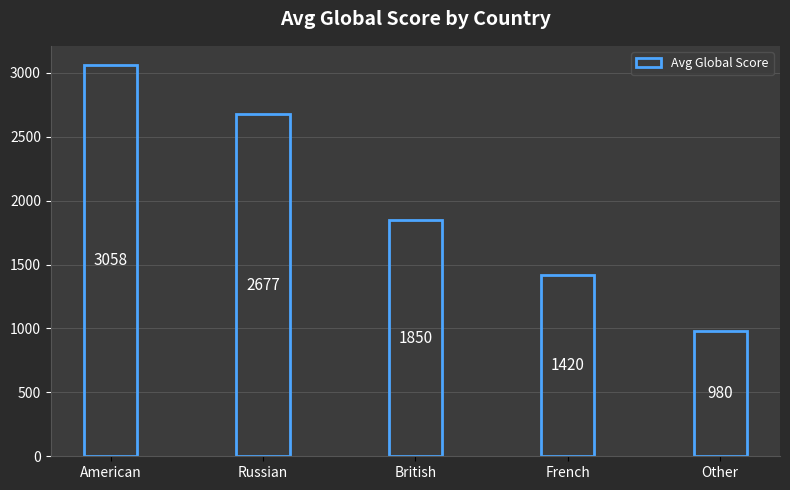

What is the minimum value shown in the chart?

980